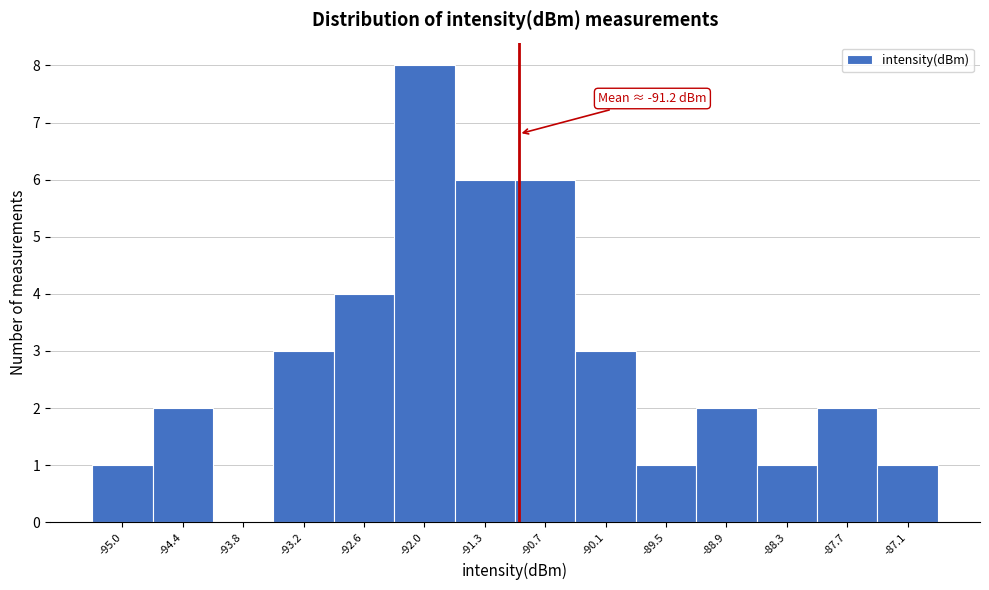

Over which range of the x-axis is the bar tallest?

-92.3 to -91.6